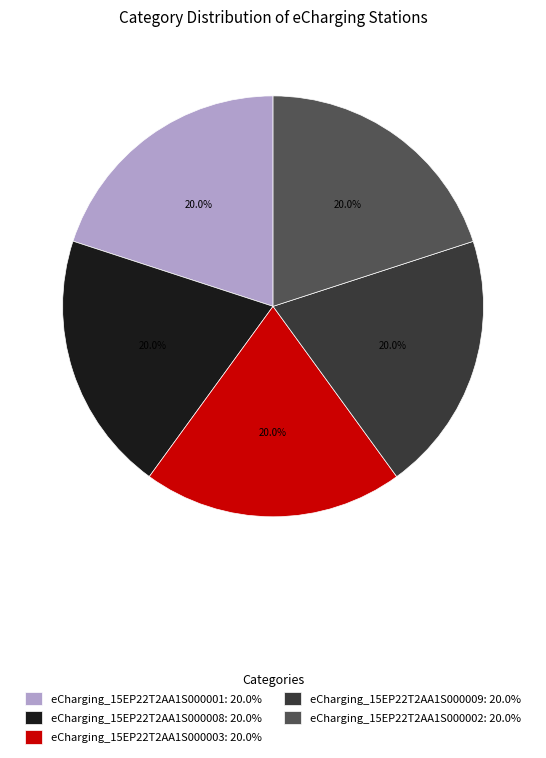

Approximately how many times larger is the value at eCharging_15EP22T2AA1S000003: 20.0% compared to eCharging_15EP22T2AA1S000001: 20.0%?

1.0